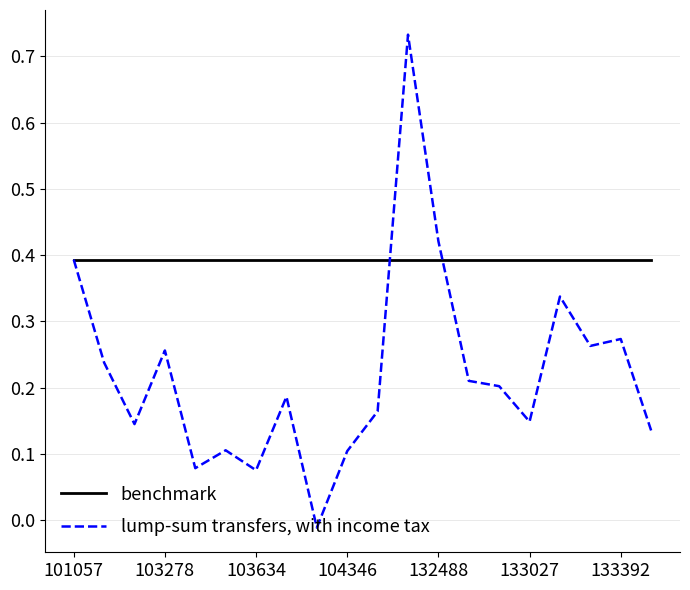

Which series ends up on top after the final intersection of benchmark and lump-sum transfers, with income tax?

benchmark